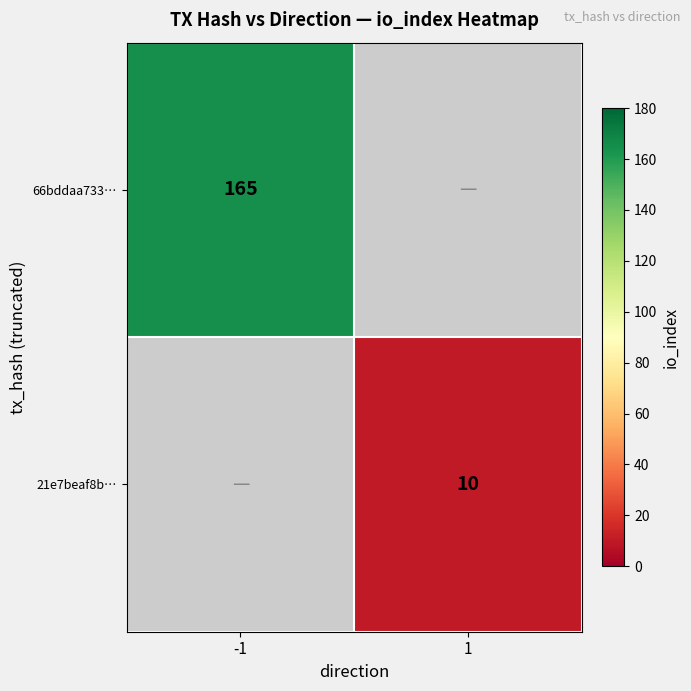

True or false: 66bddaa733… has a value of 165 at -1.

True